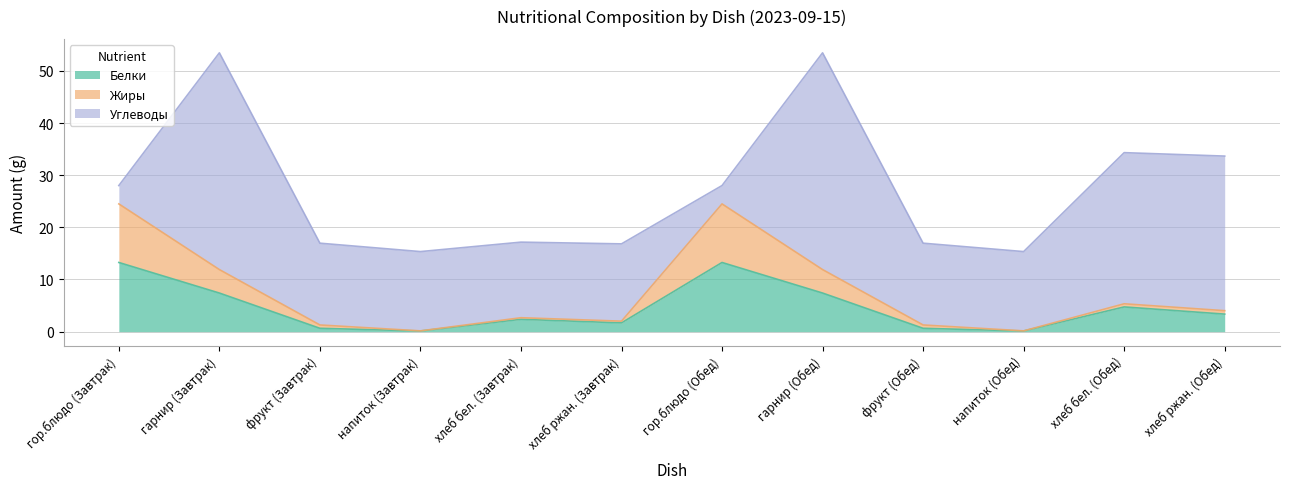

What is the total value across all series at гор.блюдо (Завтрак)?

28.0